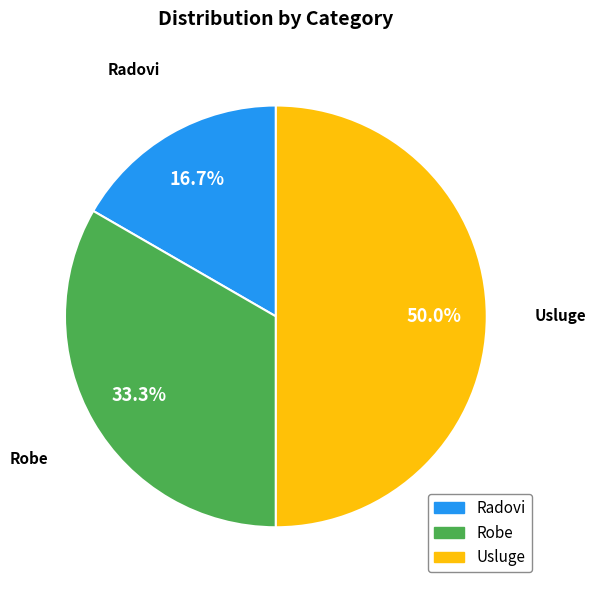

Is it true that Radovi is 17% of the pie?

True